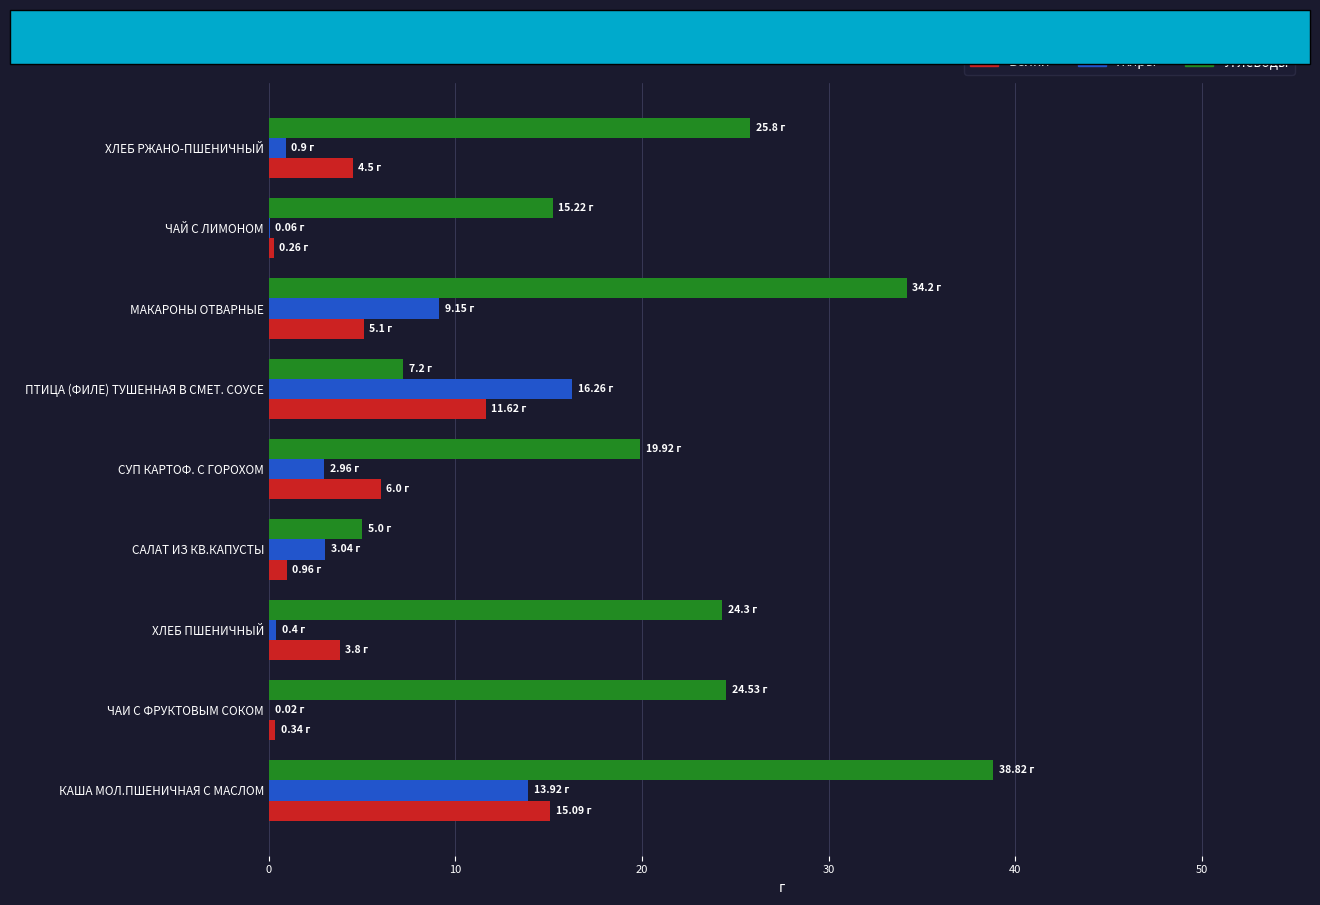

At which label is Жиры closest to 8?

МАКАРОНЫ ОТВАРНЫЕ